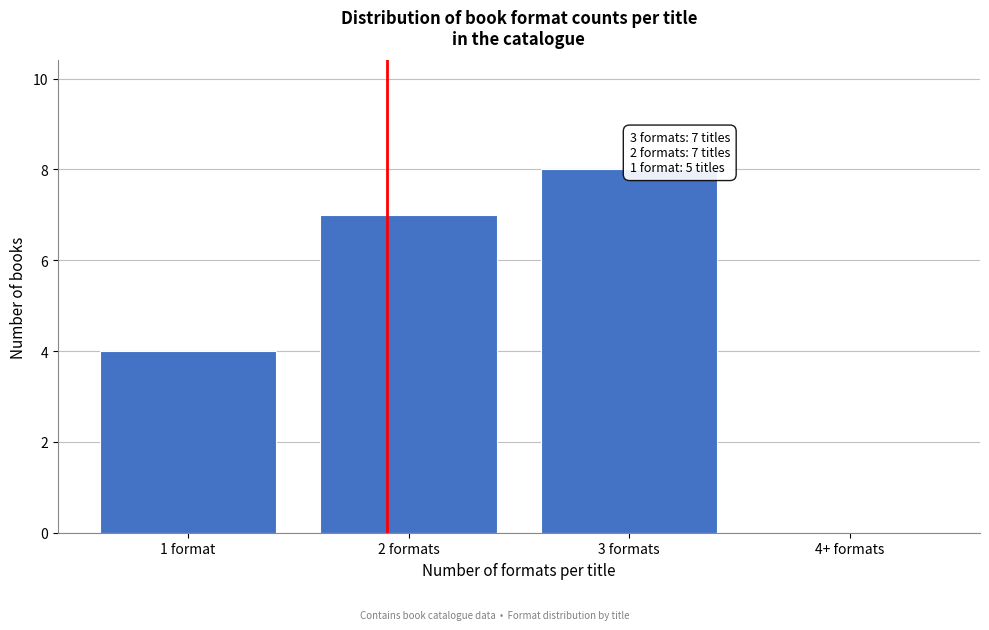

Reading left to right, extract all data points from this chart.

1 format=4	2 formats=7	3 formats=8	4+ formats=0